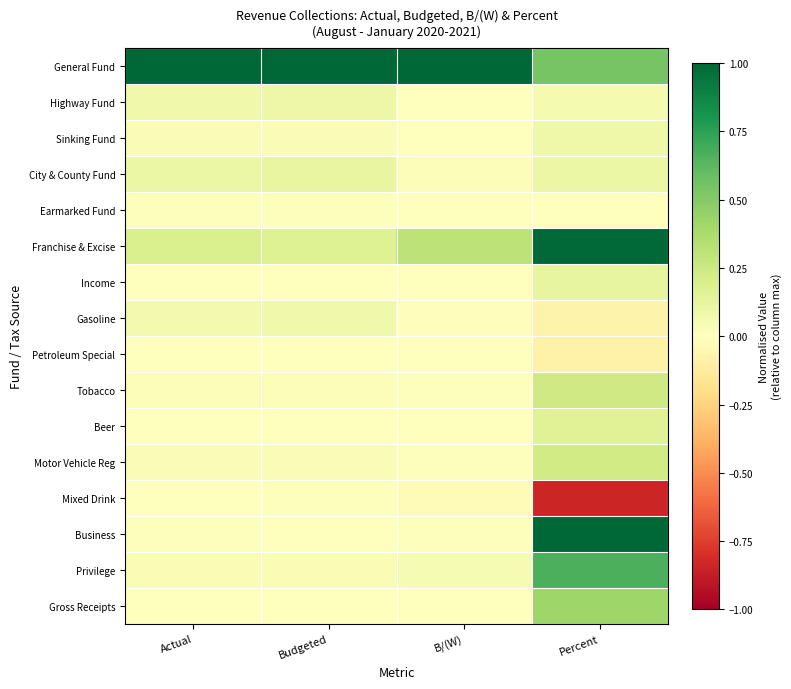

What is the smallest value displayed?

-0.8